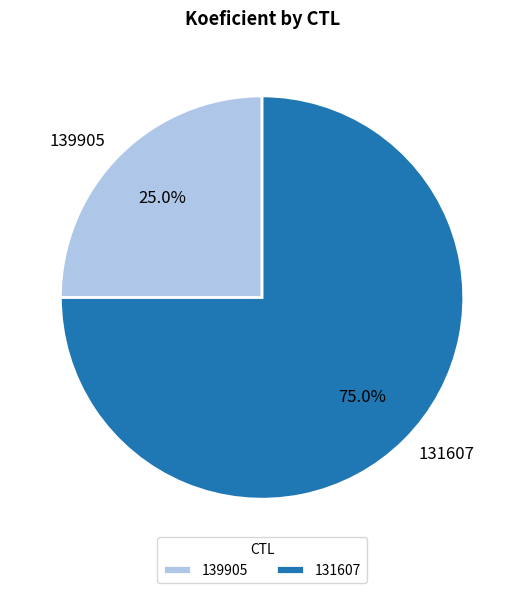

How many slices are in this pie chart?

2